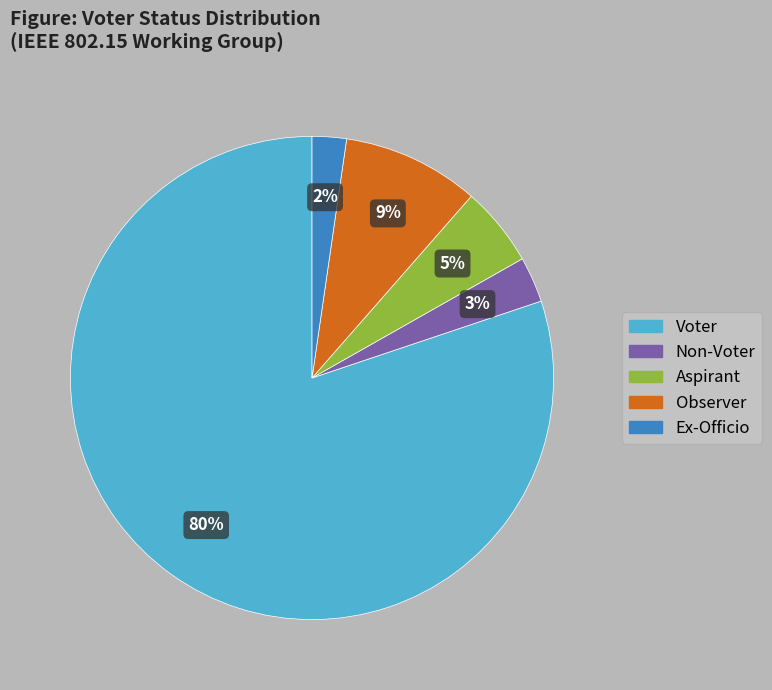

Which category has the biggest portion of the pie?

Voter